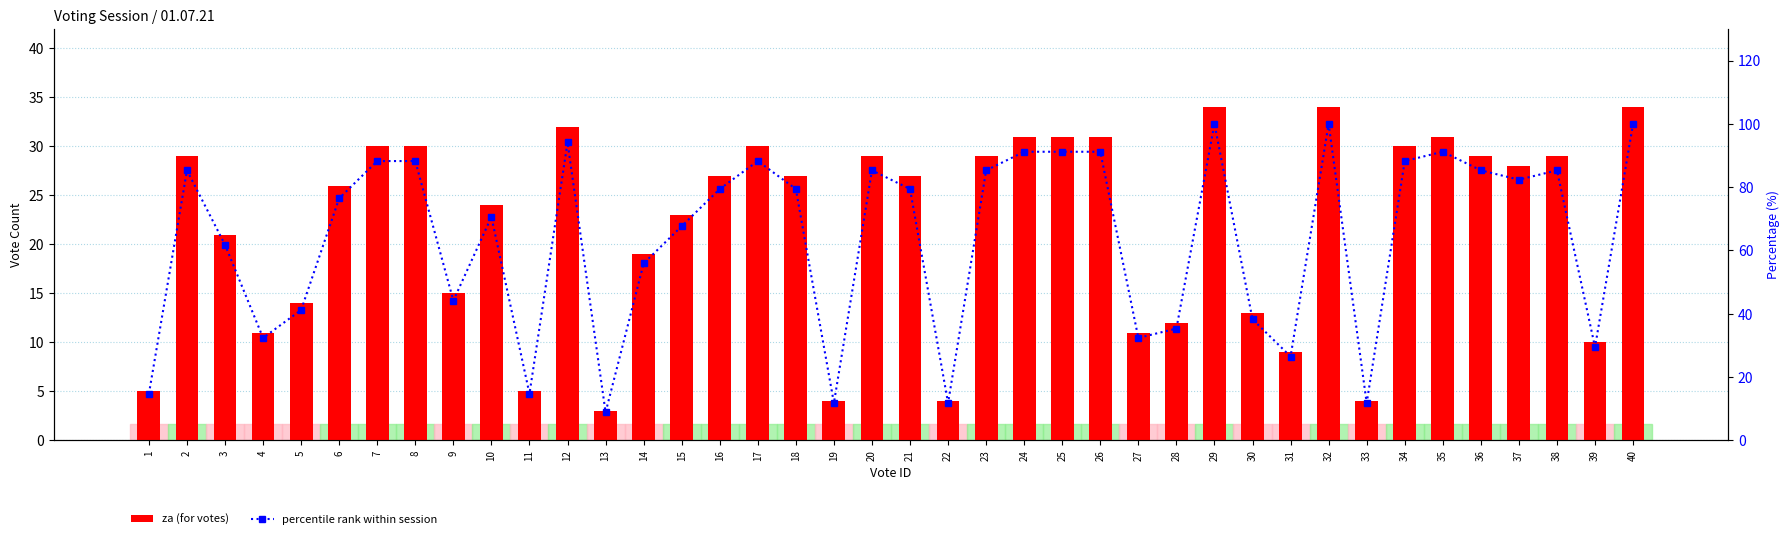

What is the average value of the percentile rank series?

63.6